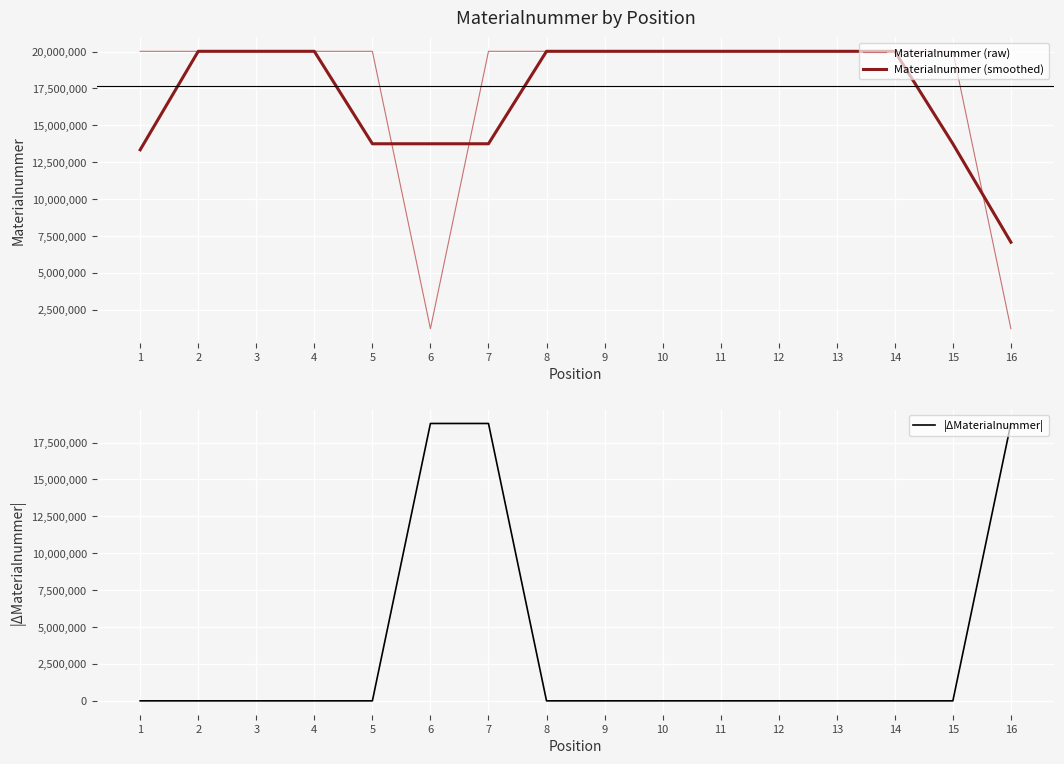

Which series has the largest range (max minus min)?

Materialnummer (raw)